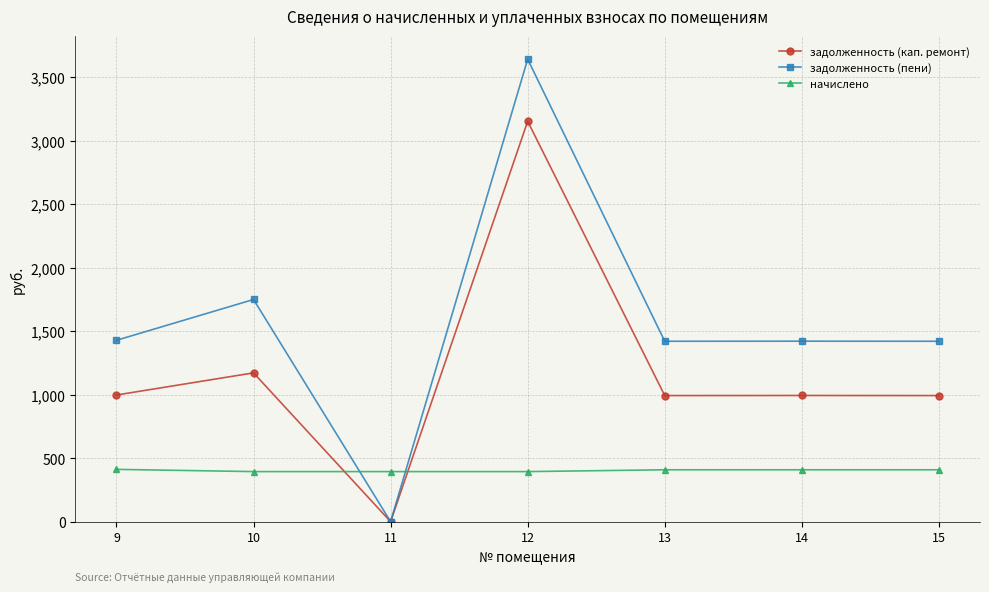

What is the value of the задолженность (пени) point at the 5th from the left?

1420.7